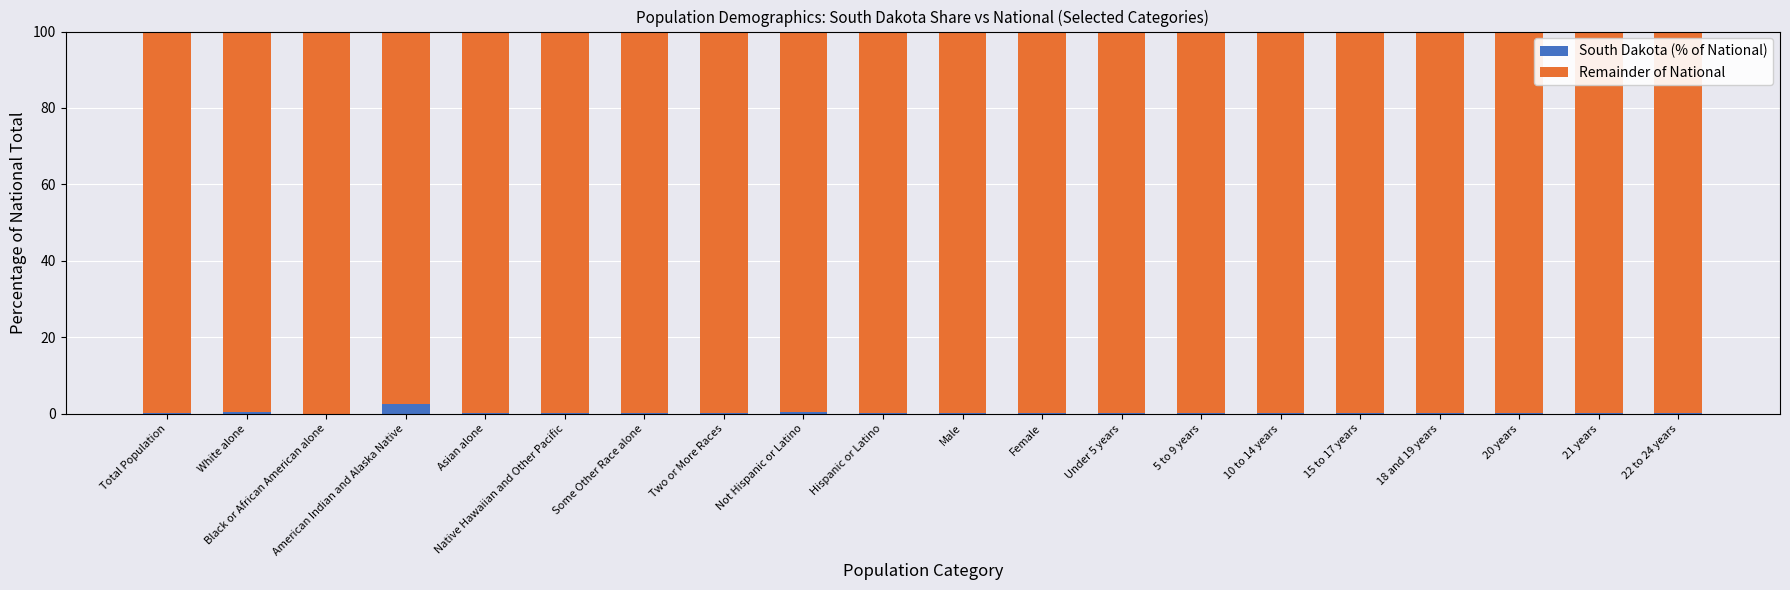

Are the bars grouped side by side (vs. stacked)?

No